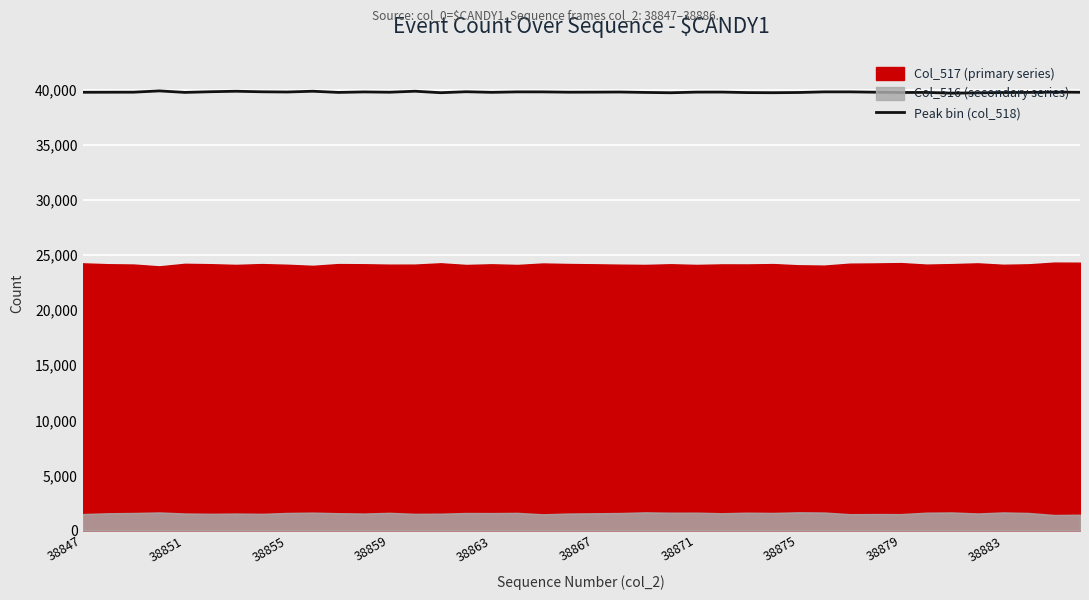

What is the lowest value of the Peak bin (col_518) series?

39706